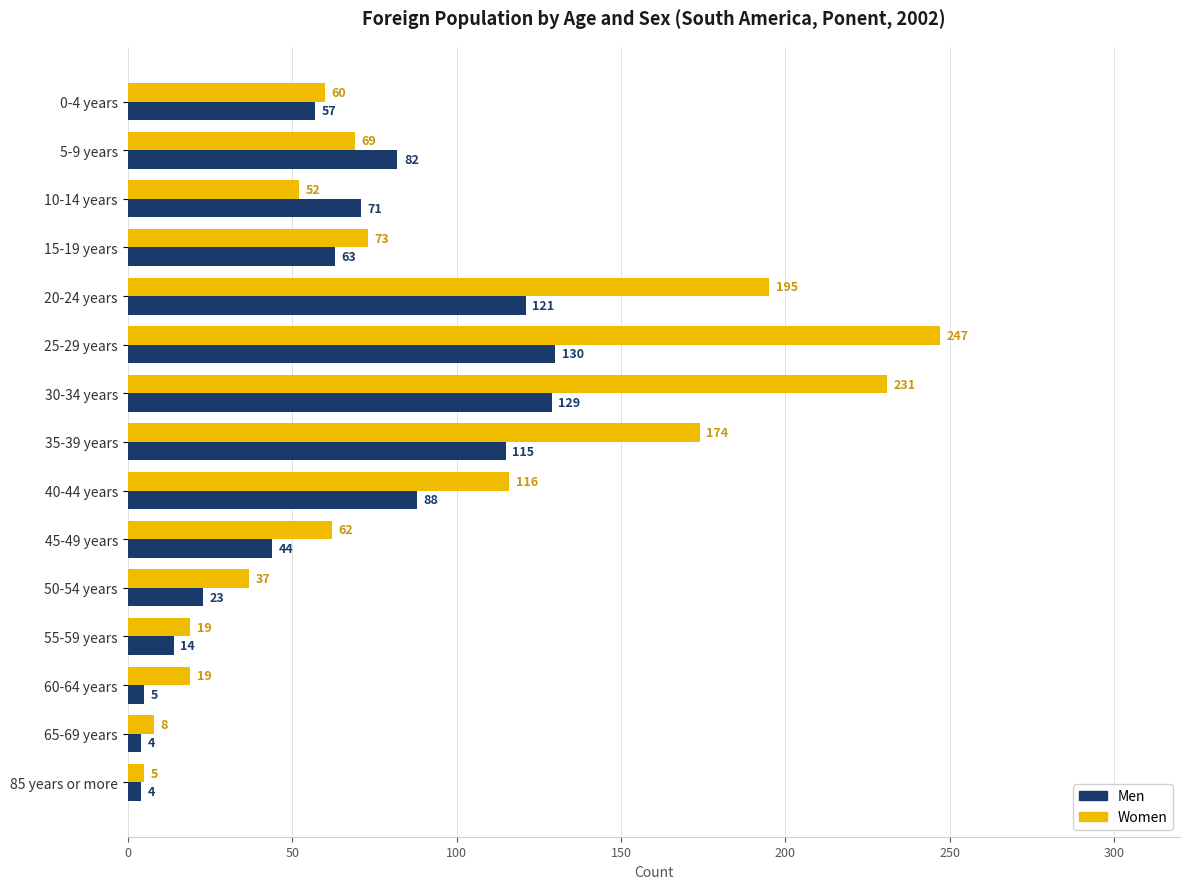

Rank the series at 5-9 years from lowest to highest value.

Women, Men